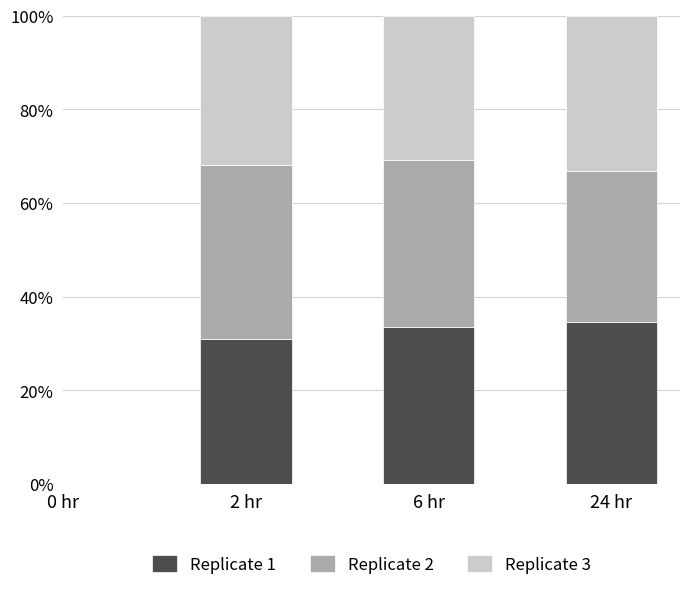

Reading right to left, what are the values for Replicate 1?

24 hr=34.6	6 hr=33.5	2 hr=30.9